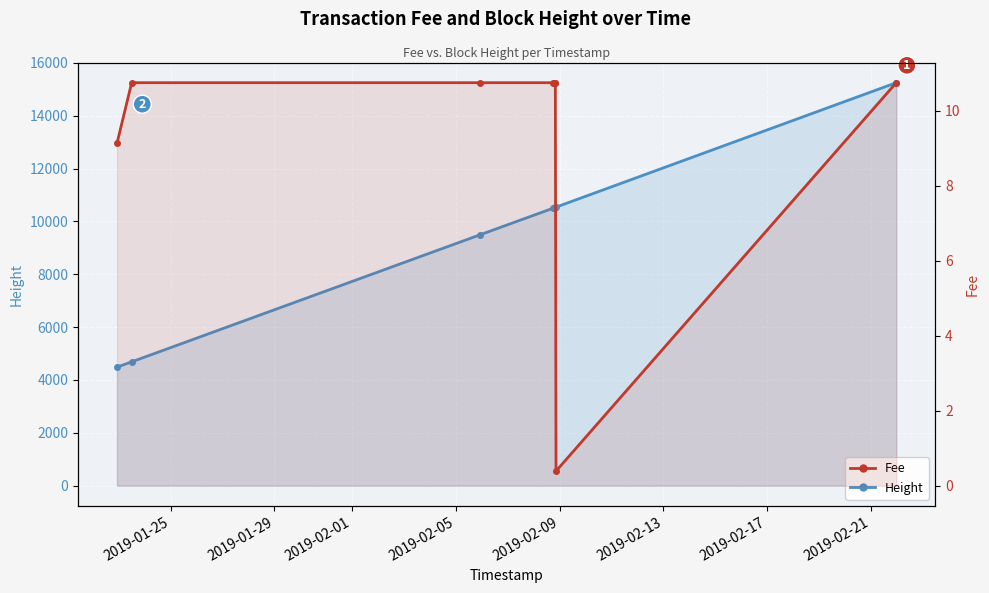

At how many categories does at least one series exceed 9318?

6